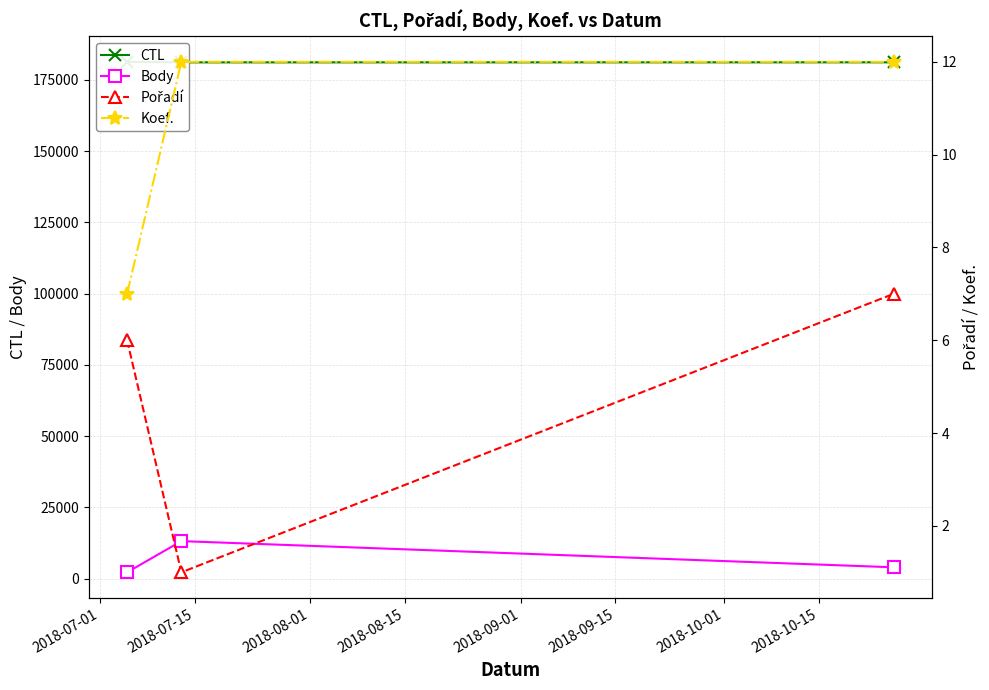

What is the minimum value shown in the chart?

1